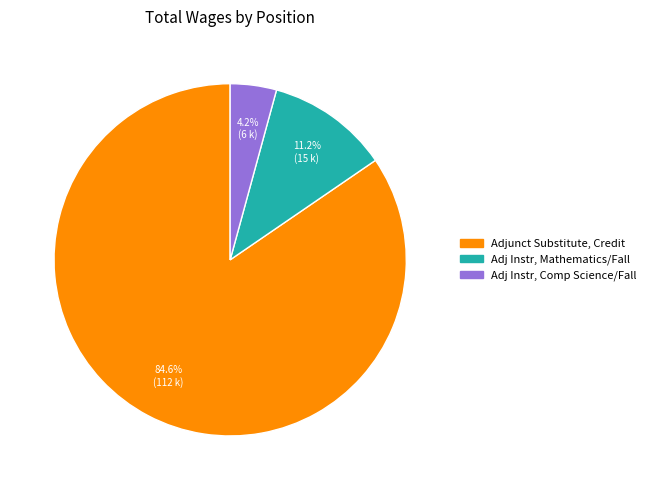

How much of the chart is everything except Adjunct Substitute, Credit?

15.4%